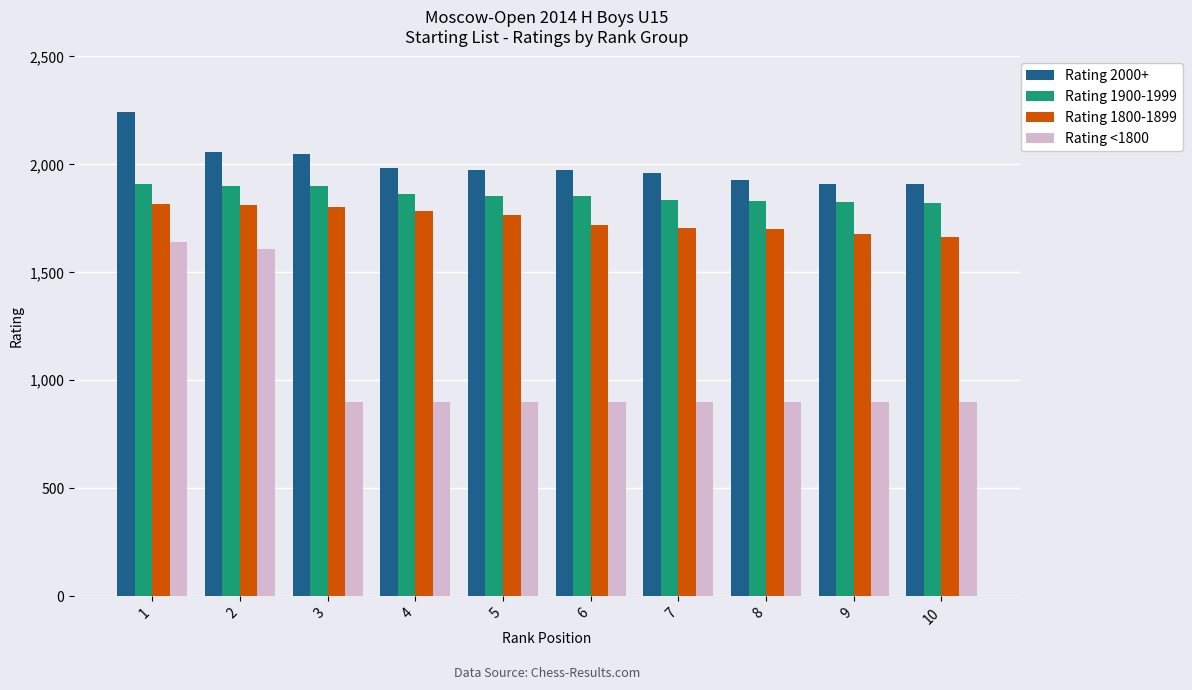

Where is Rating <1800 nearest to the value 1270?

2